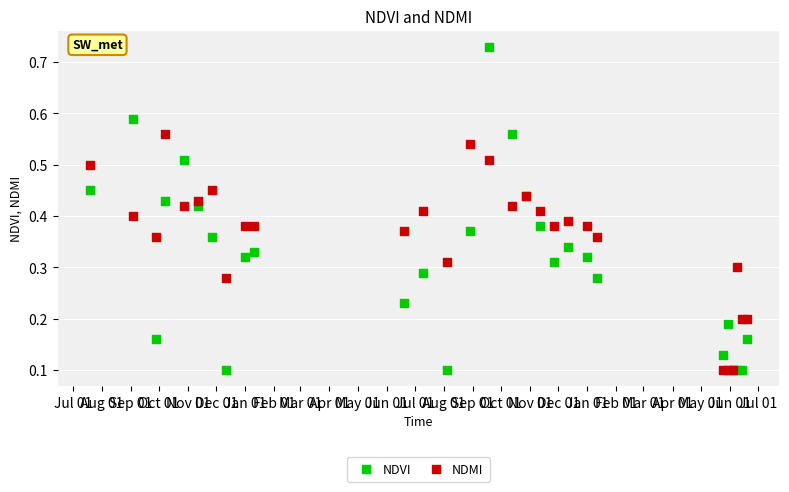

Which series has the largest Y range (max minus min)?

NDVI